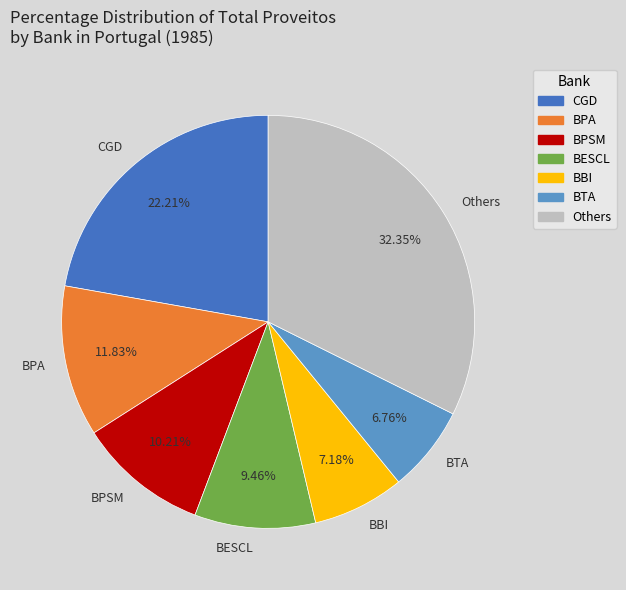

Which slice is the largest?

Others